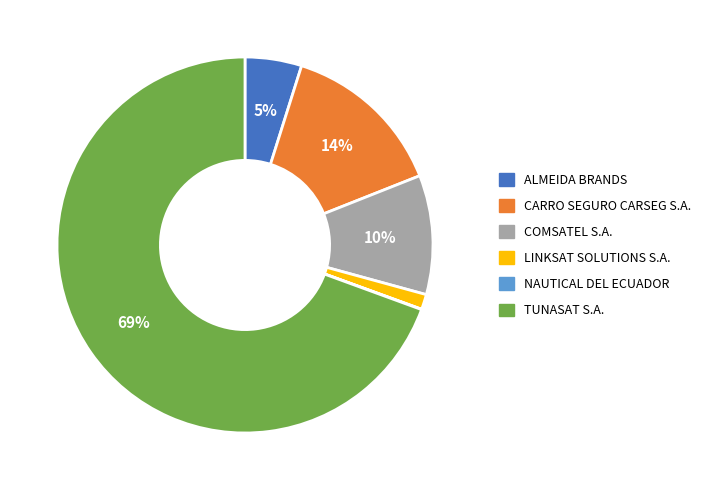

To the nearest percent, what is the difference between the ALMEIDA BRANDS and COMSATEL S.A. slice percentages?

5%